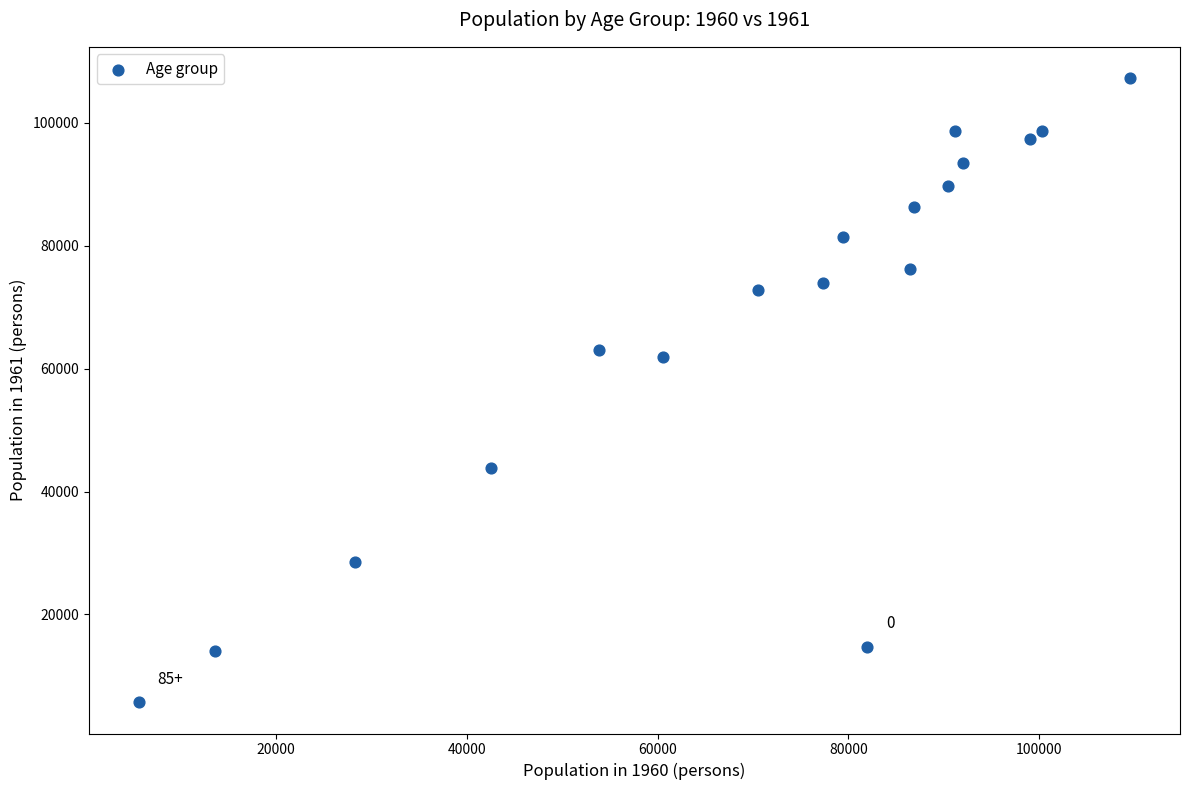

What Y value in the scatter plot is closest to 56509?

61866